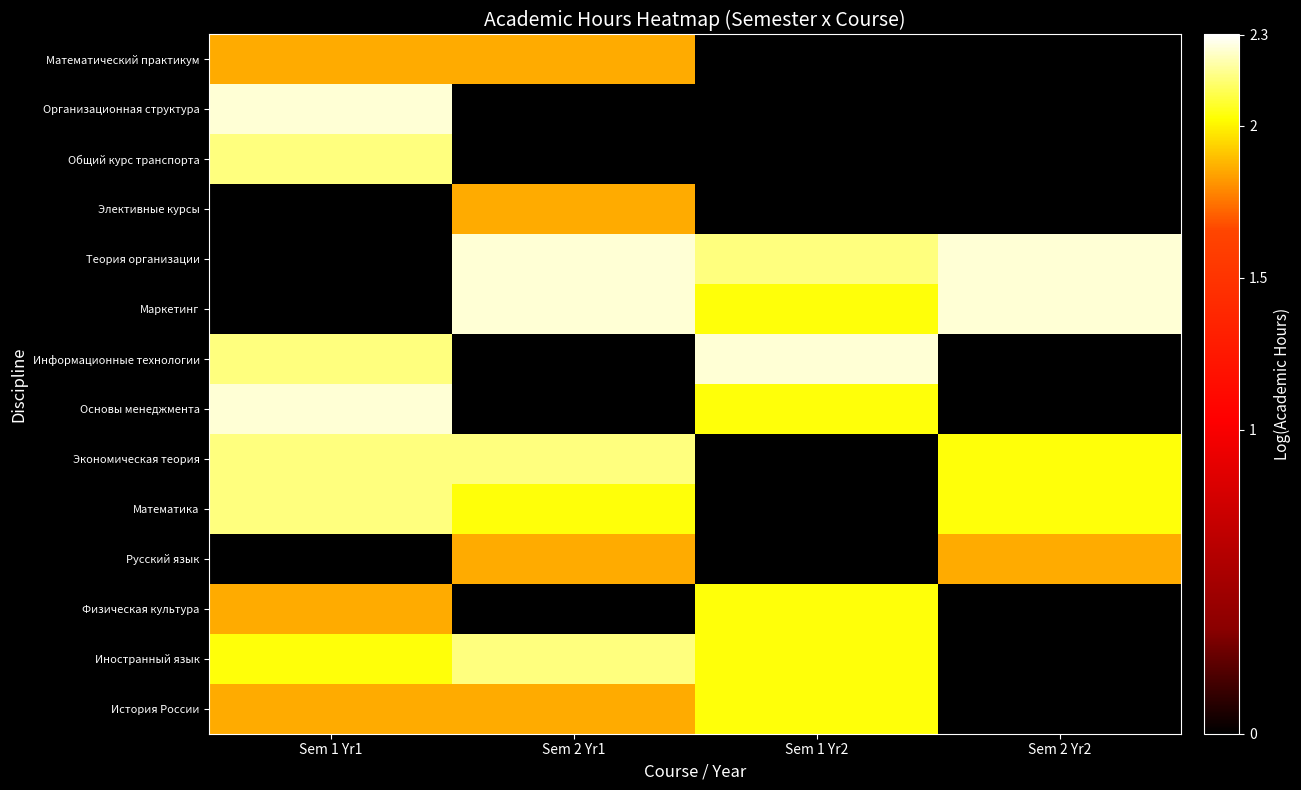

Reading right to left, what are all the values shown in this chart?

История России: Sem 2 Yr2=0.0	Sem 1 Yr2=2.0	Sem 2 Yr1=1.9	Sem 1 Yr1=1.9
Иностранный язык: Sem 2 Yr2=0.0	Sem 1 Yr2=2.0	Sem 2 Yr1=2.2	Sem 1 Yr1=2.0
Физическая культура: Sem 2 Yr2=0.0	Sem 1 Yr2=2.0	Sem 2 Yr1=0.0	Sem 1 Yr1=1.9
Русский язык: Sem 2 Yr2=1.9	Sem 1 Yr2=0.0	Sem 2 Yr1=1.9	Sem 1 Yr1=0.0
Математика: Sem 2 Yr2=2.0	Sem 1 Yr2=0.0	Sem 2 Yr1=2.0	Sem 1 Yr1=2.2
Экономическая теория: Sem 2 Yr2=2.0	Sem 1 Yr2=0.0	Sem 2 Yr1=2.2	Sem 1 Yr1=2.2
Основы менеджмента: Sem 2 Yr2=0.0	Sem 1 Yr2=2.0	Sem 2 Yr1=0.0	Sem 1 Yr1=2.3
Информационные технологии: Sem 2 Yr2=0.0	Sem 1 Yr2=2.3	Sem 2 Yr1=0.0	Sem 1 Yr1=2.2
Маркетинг: Sem 2 Yr2=2.3	Sem 1 Yr2=2.0	Sem 2 Yr1=2.3	Sem 1 Yr1=0.0
Теория организации: Sem 2 Yr2=2.3	Sem 1 Yr2=2.2	Sem 2 Yr1=2.3	Sem 1 Yr1=0.0
Элективные курсы: Sem 2 Yr2=0.0	Sem 1 Yr2=0.0	Sem 2 Yr1=1.9	Sem 1 Yr1=0.0
Общий курс транспорта: Sem 2 Yr2=0.0	Sem 1 Yr2=0.0	Sem 2 Yr1=0.0	Sem 1 Yr1=2.2
Организационная структура: Sem 2 Yr2=0.0	Sem 1 Yr2=0.0	Sem 2 Yr1=0.0	Sem 1 Yr1=2.3
Математический практикум: Sem 2 Yr2=0.0	Sem 1 Yr2=0.0	Sem 2 Yr1=1.9	Sem 1 Yr1=1.9